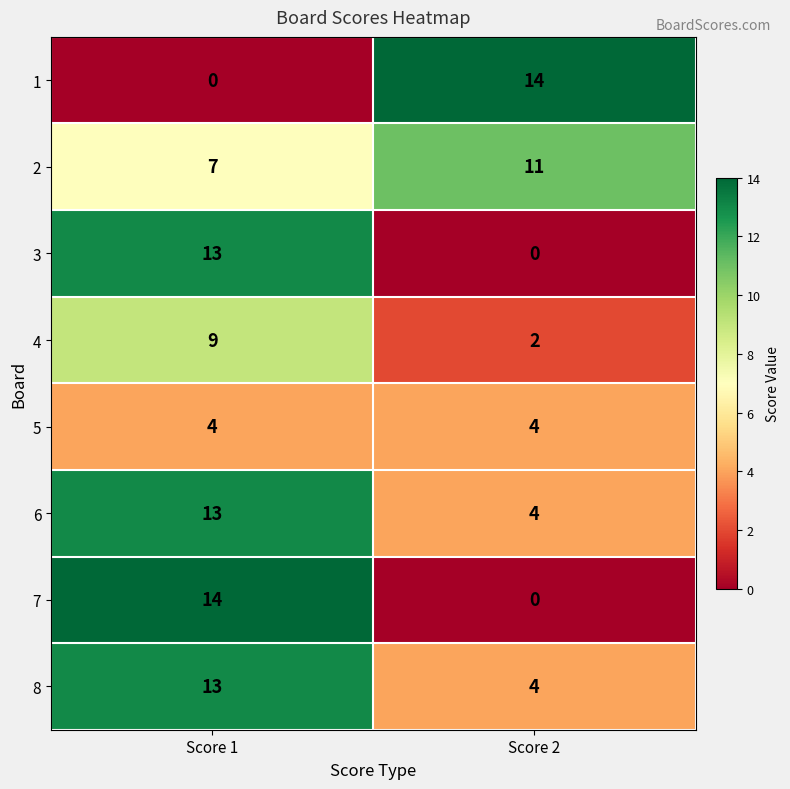

What is the total value across all series at Score 2?

39